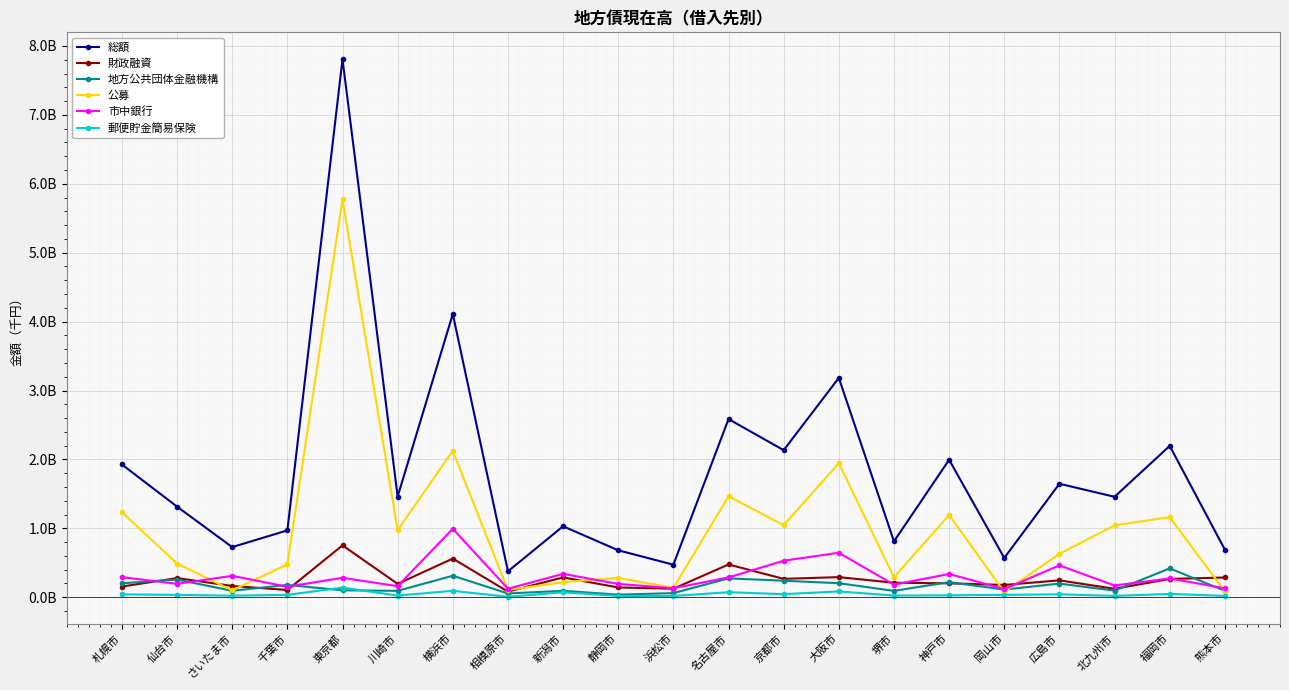

List the labels in order of 総額 value, smallest first.

相模原市, 浜松市, 岡山市, 静岡市, 熊本市, さいたま市, 堺市, 千葉市, 新潟市, 仙台市, 北九州市, 川崎市, 広島市, 札幌市, 神戸市, 京都市, 福岡市, 名古屋市, 大阪市, 横浜市, 東京都